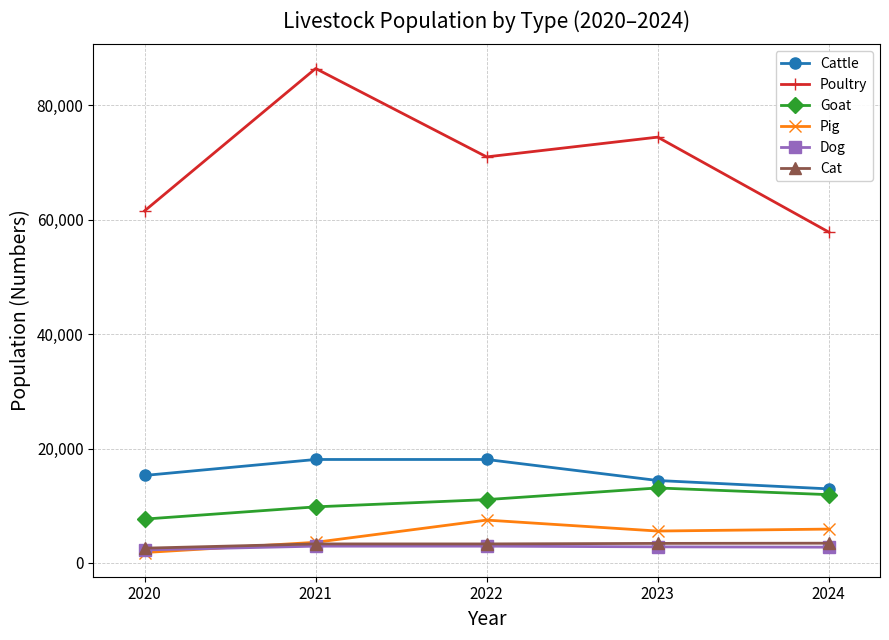

List the labels in order of Poultry value, largest first.

2021, 2023, 2022, 2020, 2024